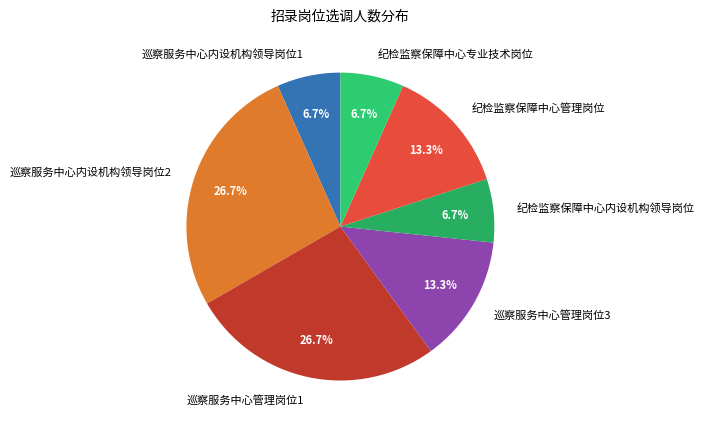

Is it true that 巡察服务中心内设机构领导岗位2 is 27% of the pie?

True